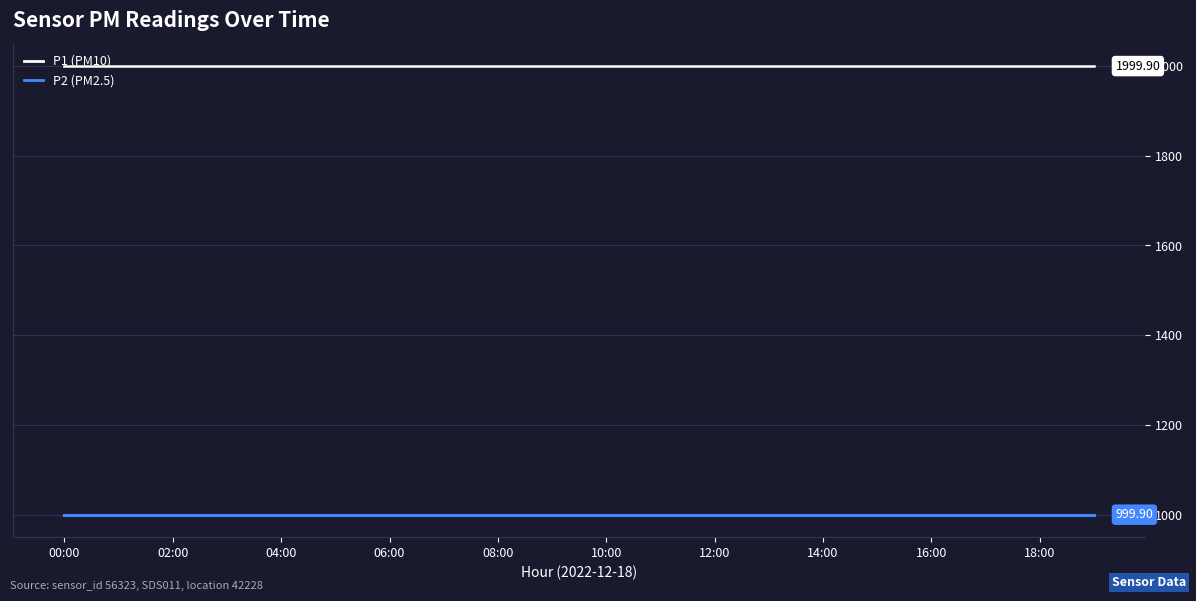

What is the average value of the P1 (PM10) series?

1999.9